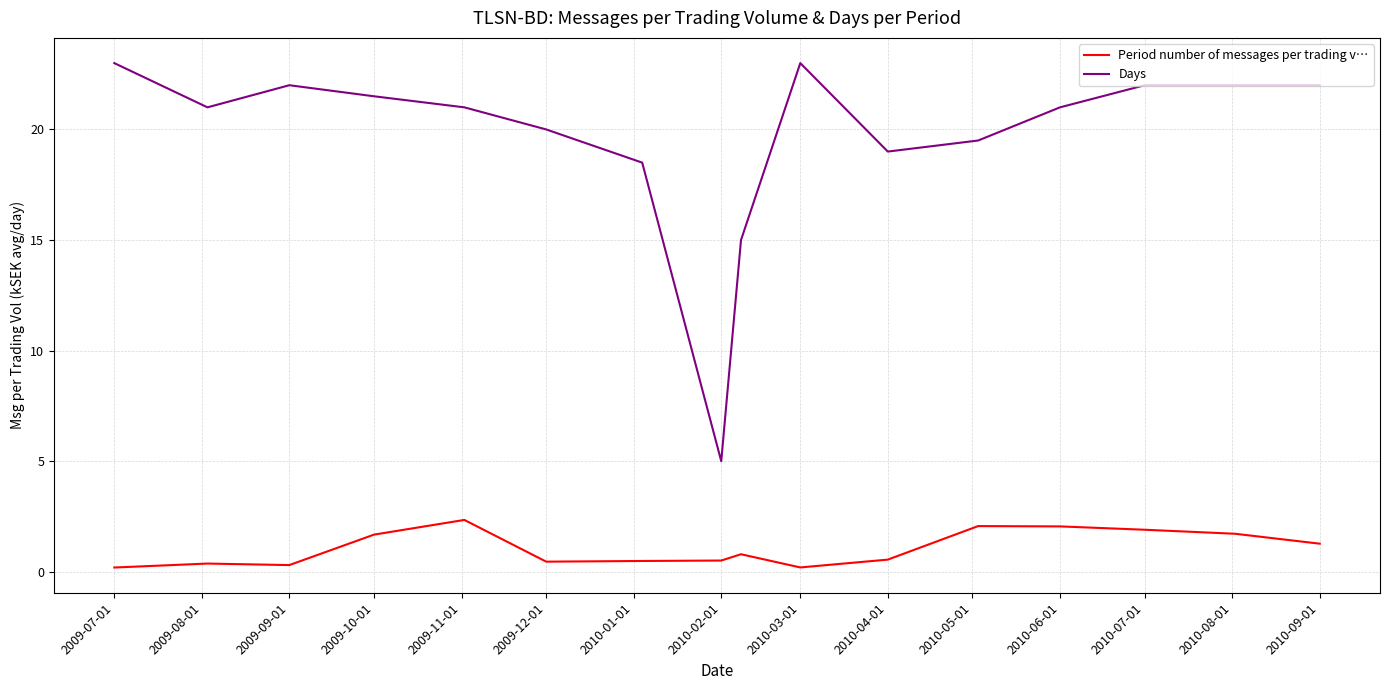

What is the greatest value displayed?

23.0